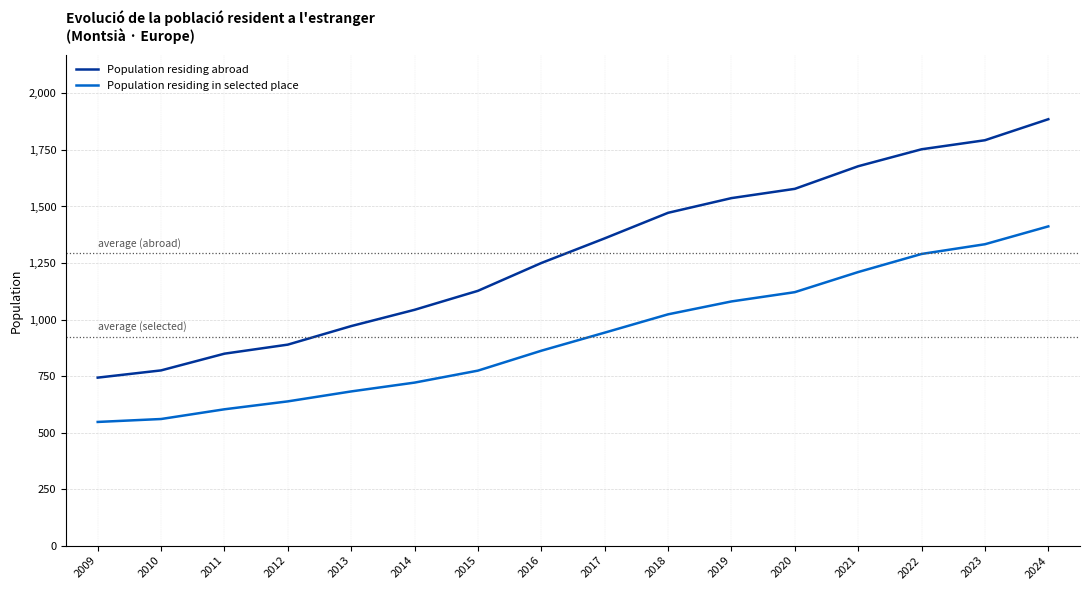

True or false: Population residing in selected place and Population residing abroad cross at least once.

False